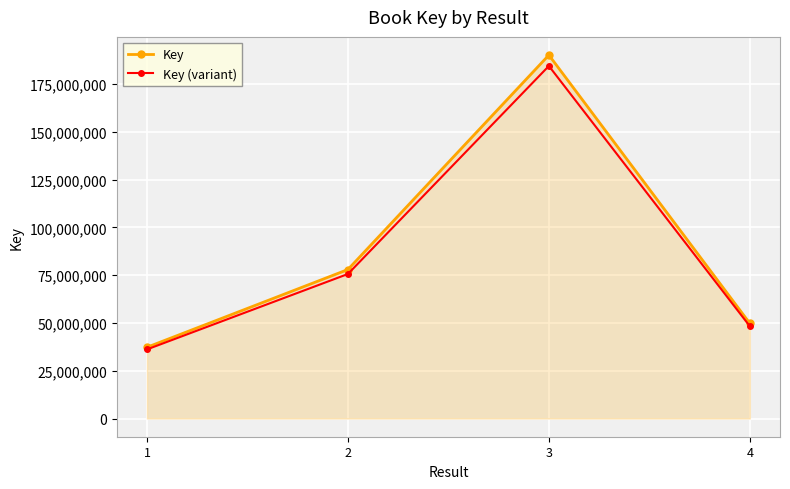

Does the chart display data point markers on the line(s)?

Yes